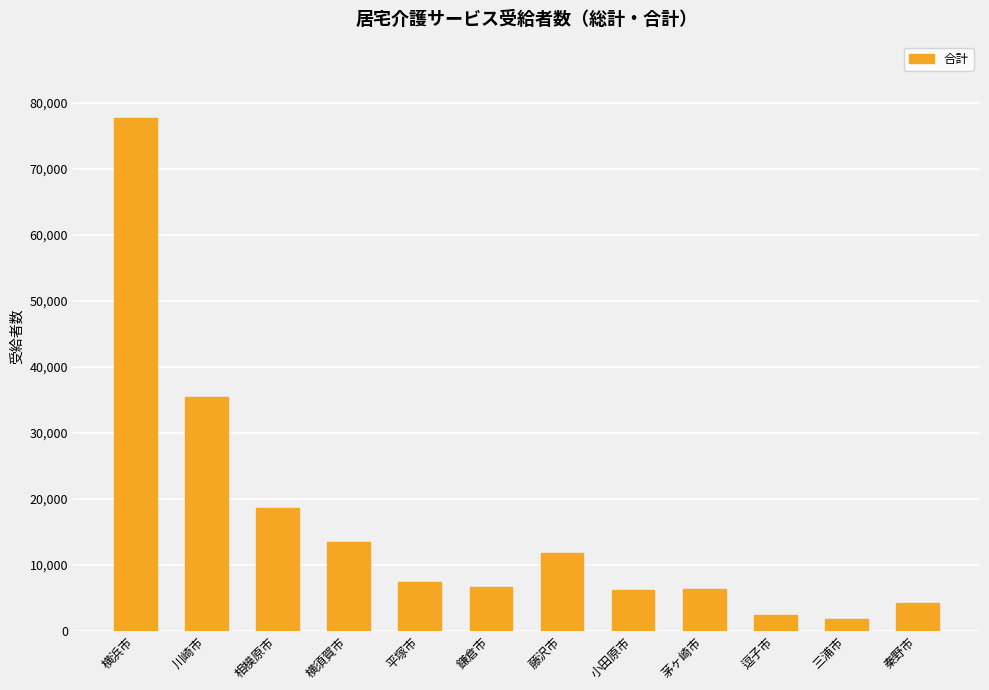

What is the approximate value at 小田原市?

6149